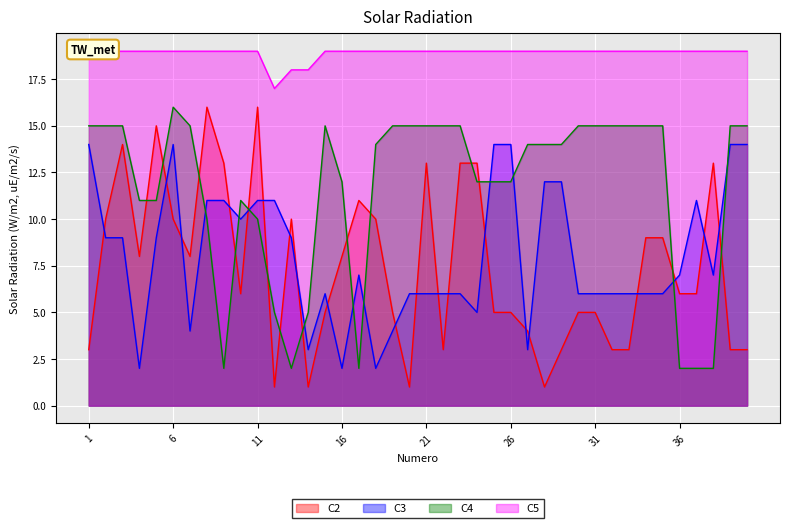

The value of C2 at 6 is 4. True or false?

False